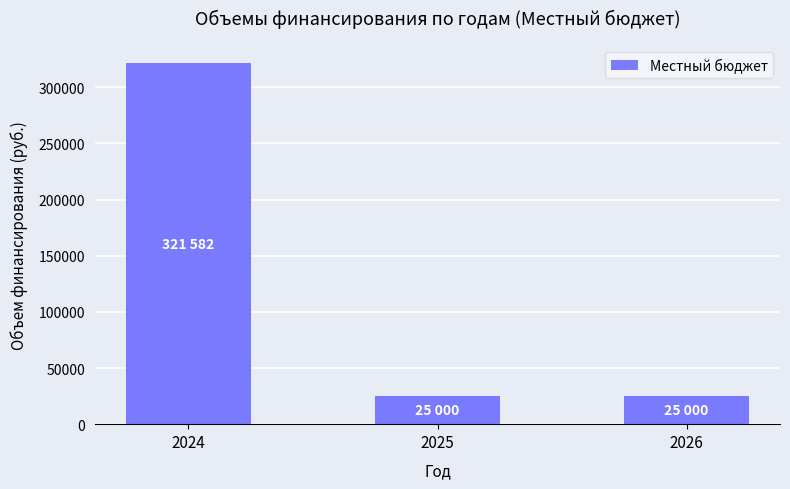

How many bars are there in total?

3